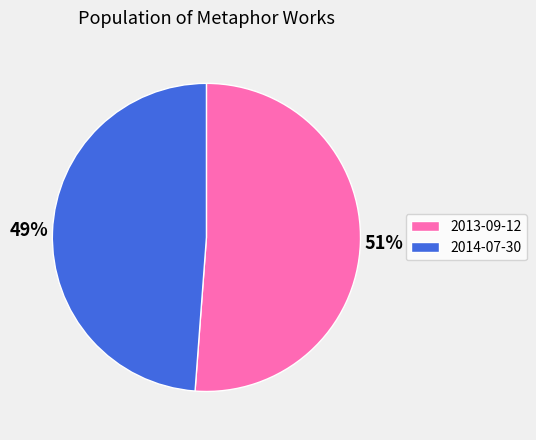

To the nearest percent, what is the combined percentage of 2014-07-30 and 2013-09-12?

100%